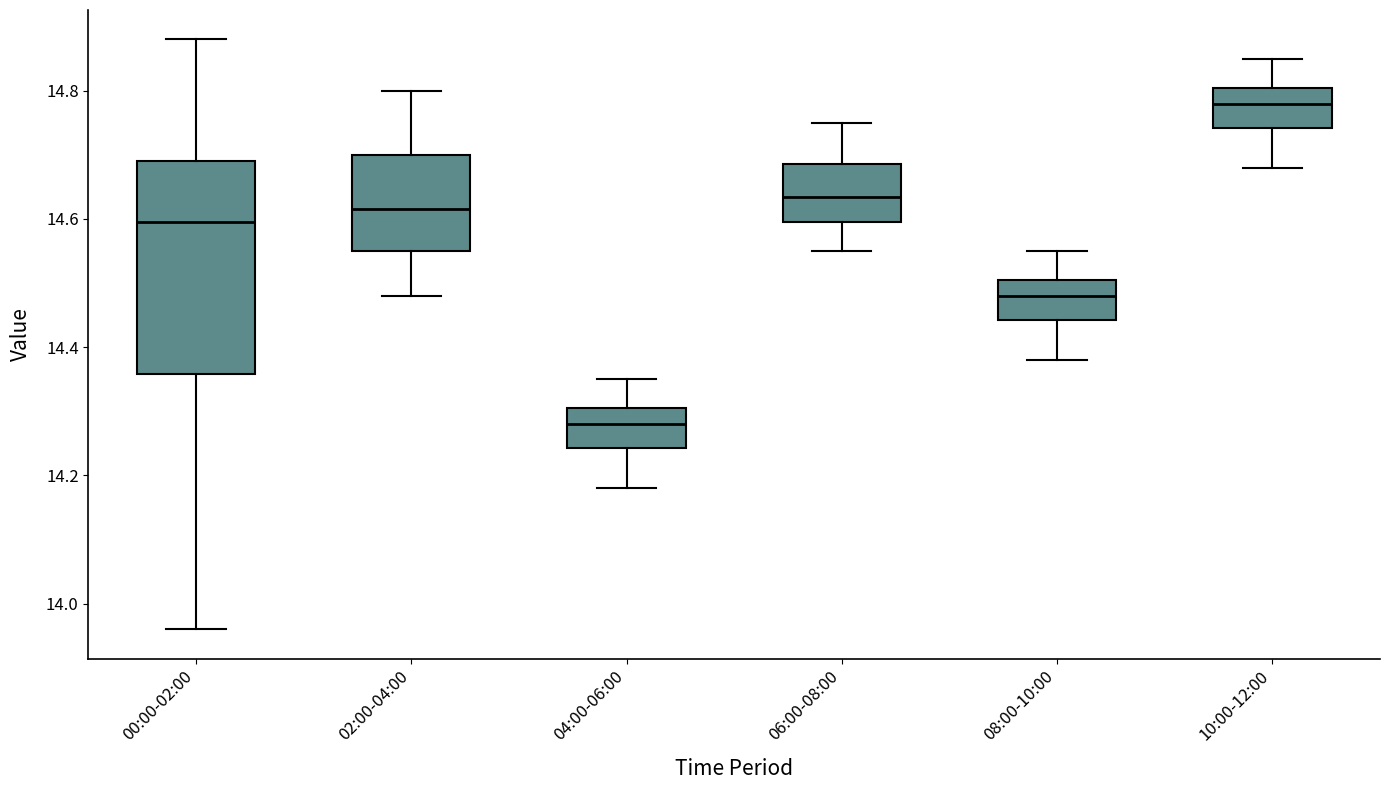

Reading left to right, read every box against the y-axis: the position of its median line, the range the box covers, and the ends of its whiskers. The values are not printed on the chart, so give them approximately, as read against the axis.

00:00-02:00: median 14.60, box 14.36 to 14.70, whiskers 13.96 to 14.88
02:00-04:00: median 14.62, box 14.56 to 14.70, whiskers 14.48 to 14.80
04:00-06:00: median 14.28, box 14.24 to 14.30, whiskers 14.18 to 14.36
06:00-08:00: median 14.64, box 14.60 to 14.68, whiskers 14.56 to 14.76
08:00-10:00: median 14.48, box 14.44 to 14.50, whiskers 14.38 to 14.56
10:00-12:00: median 14.78, box 14.74 to 14.80, whiskers 14.68 to 14.86